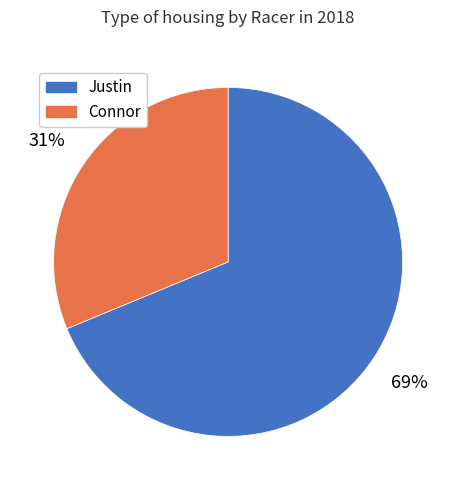

What percentage is the Connor slice, to the nearest percent?

31%